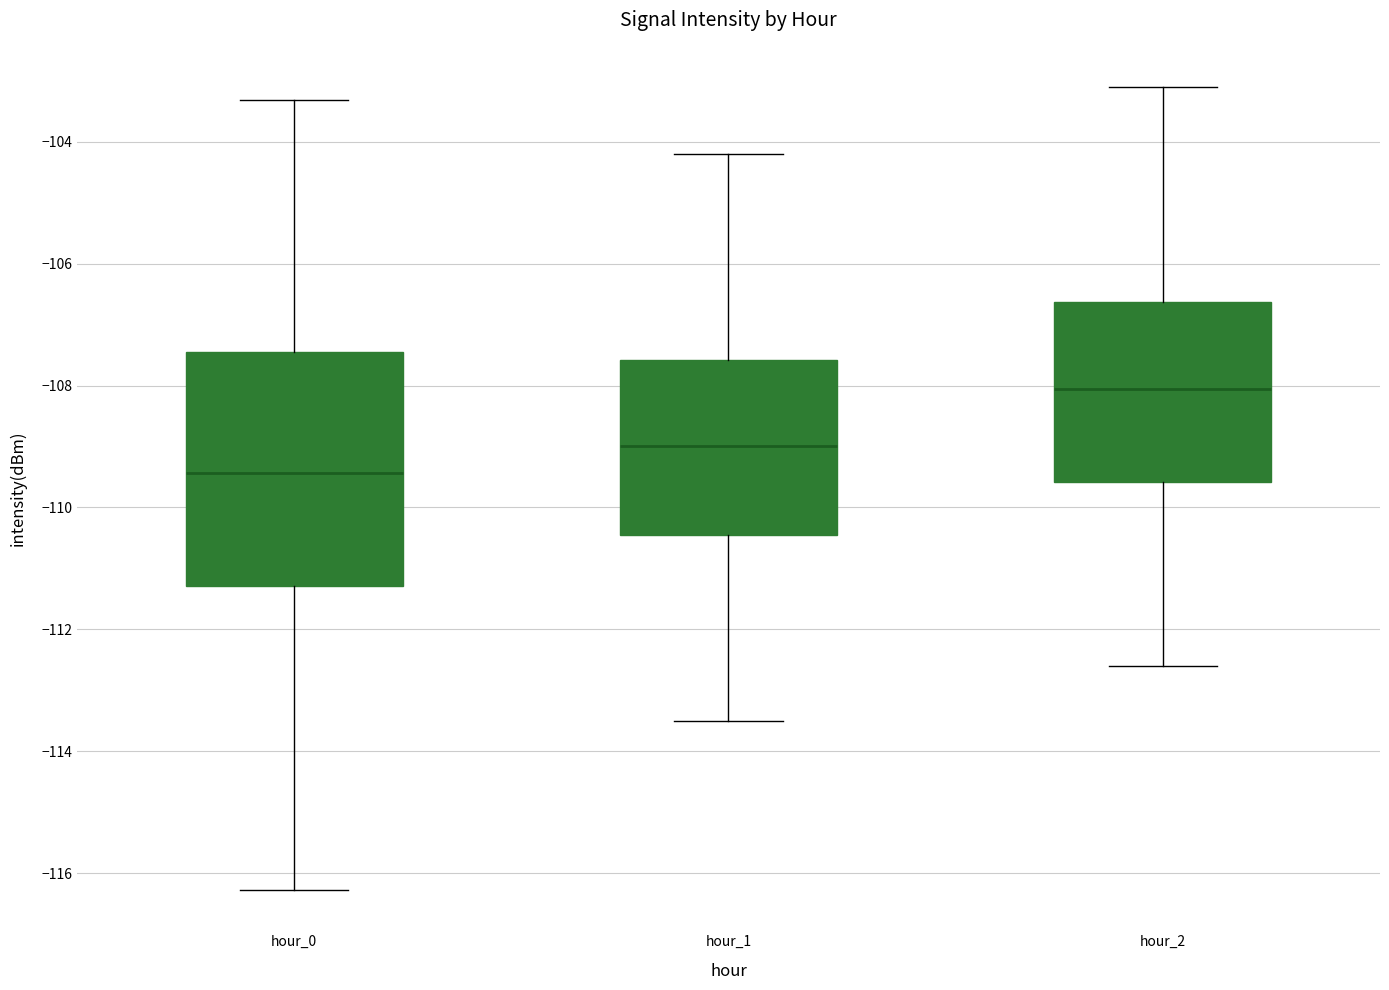

Where does the upper whisker of the box for hour_0 end on the y-axis? The values are not printed on the chart, so give them approximately, as read against the axis.

-103.4